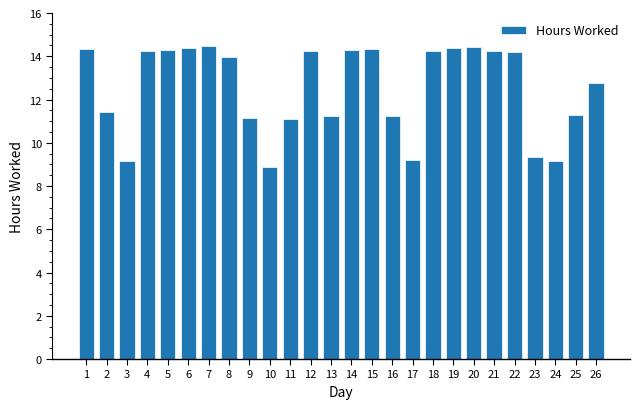

What is the minimum value shown in the chart?

8.9